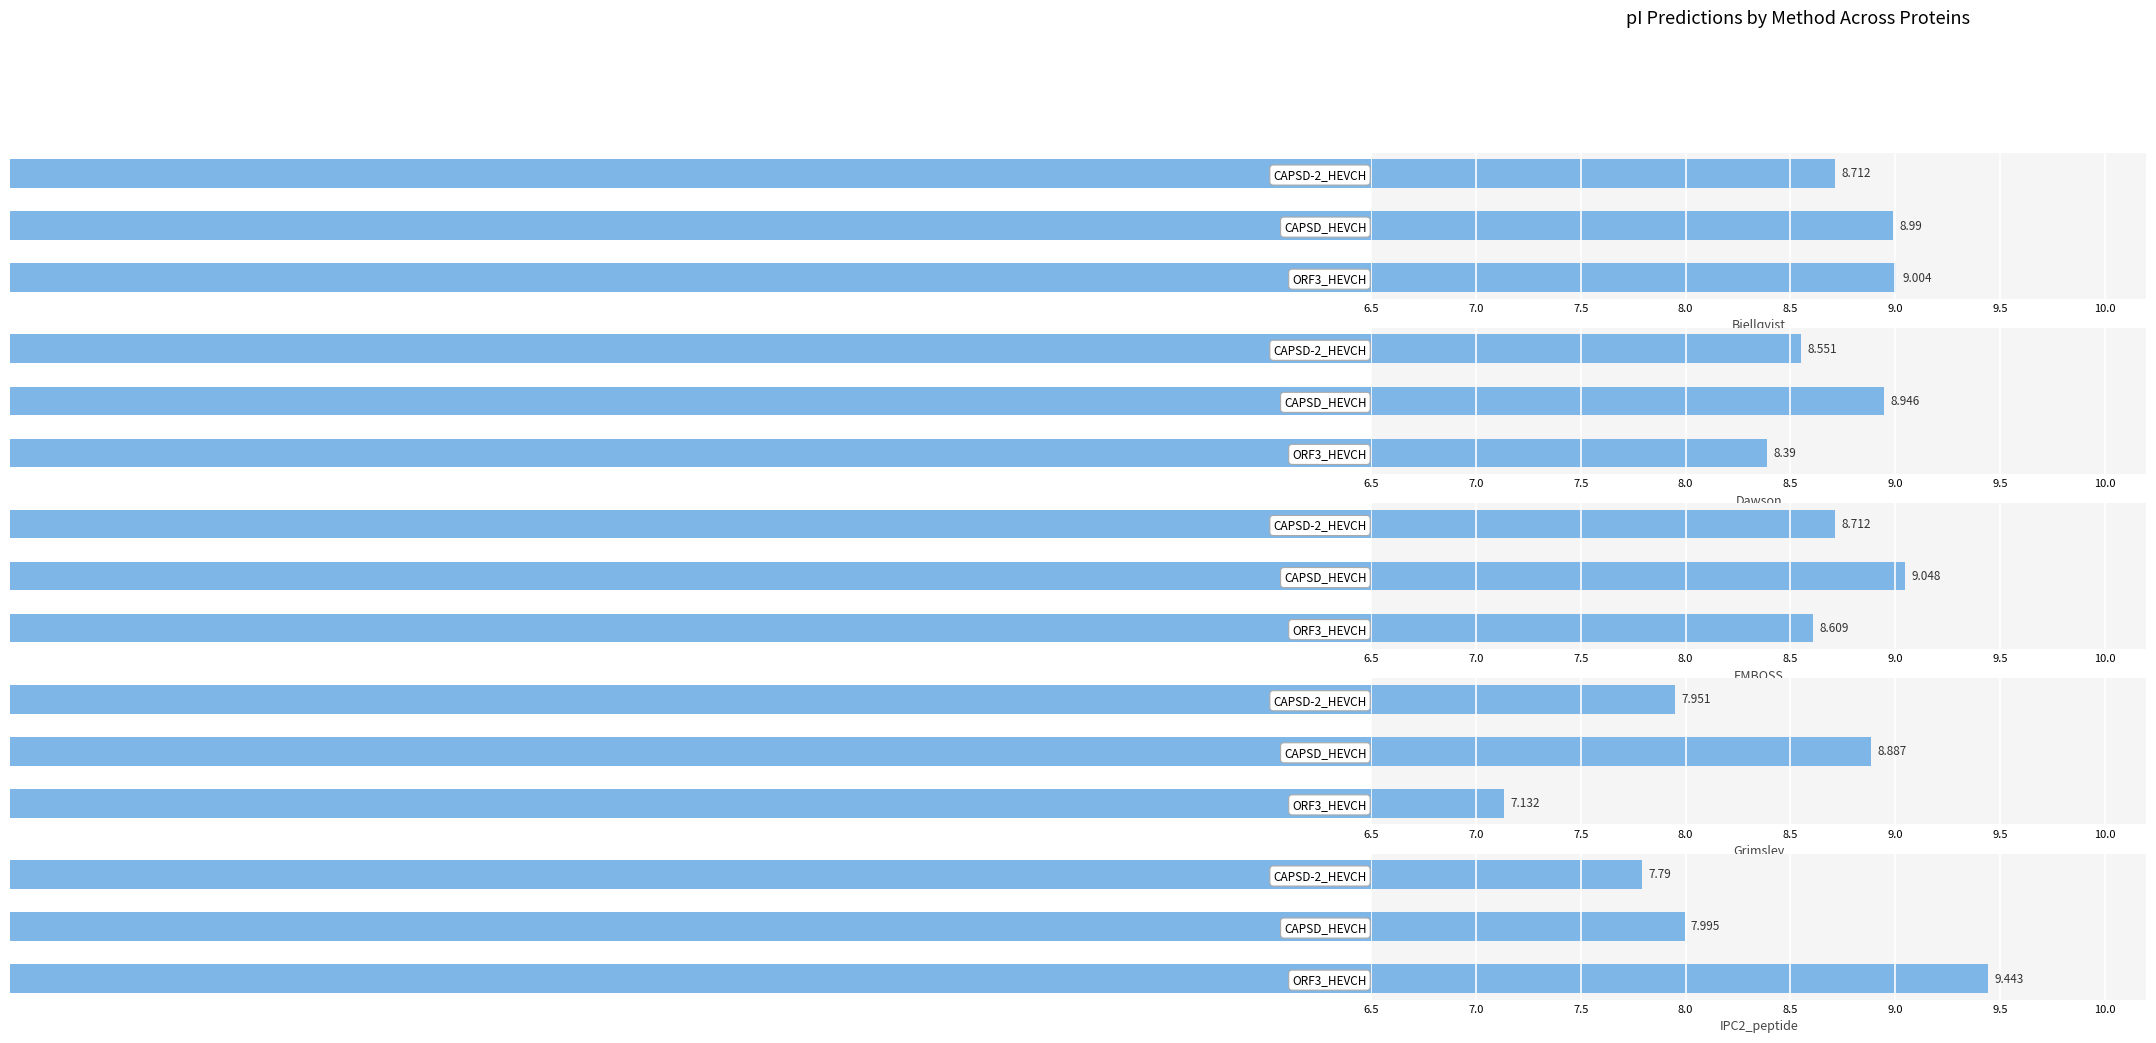

Count the number of categories in the chart.

3